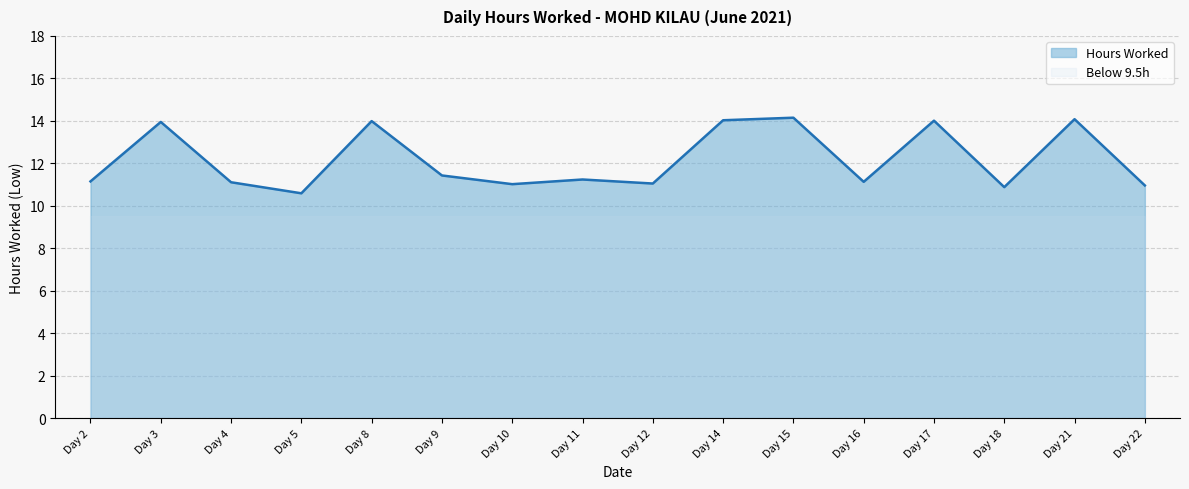

Rank the categories by value from highest to lowest.

Day 15, Day 21, Day 14, Day 17, Day 8, Day 3, Day 9, Day 11, Day 2, Day 16, Day 4, Day 12, Day 10, Day 22, Day 18, Day 5